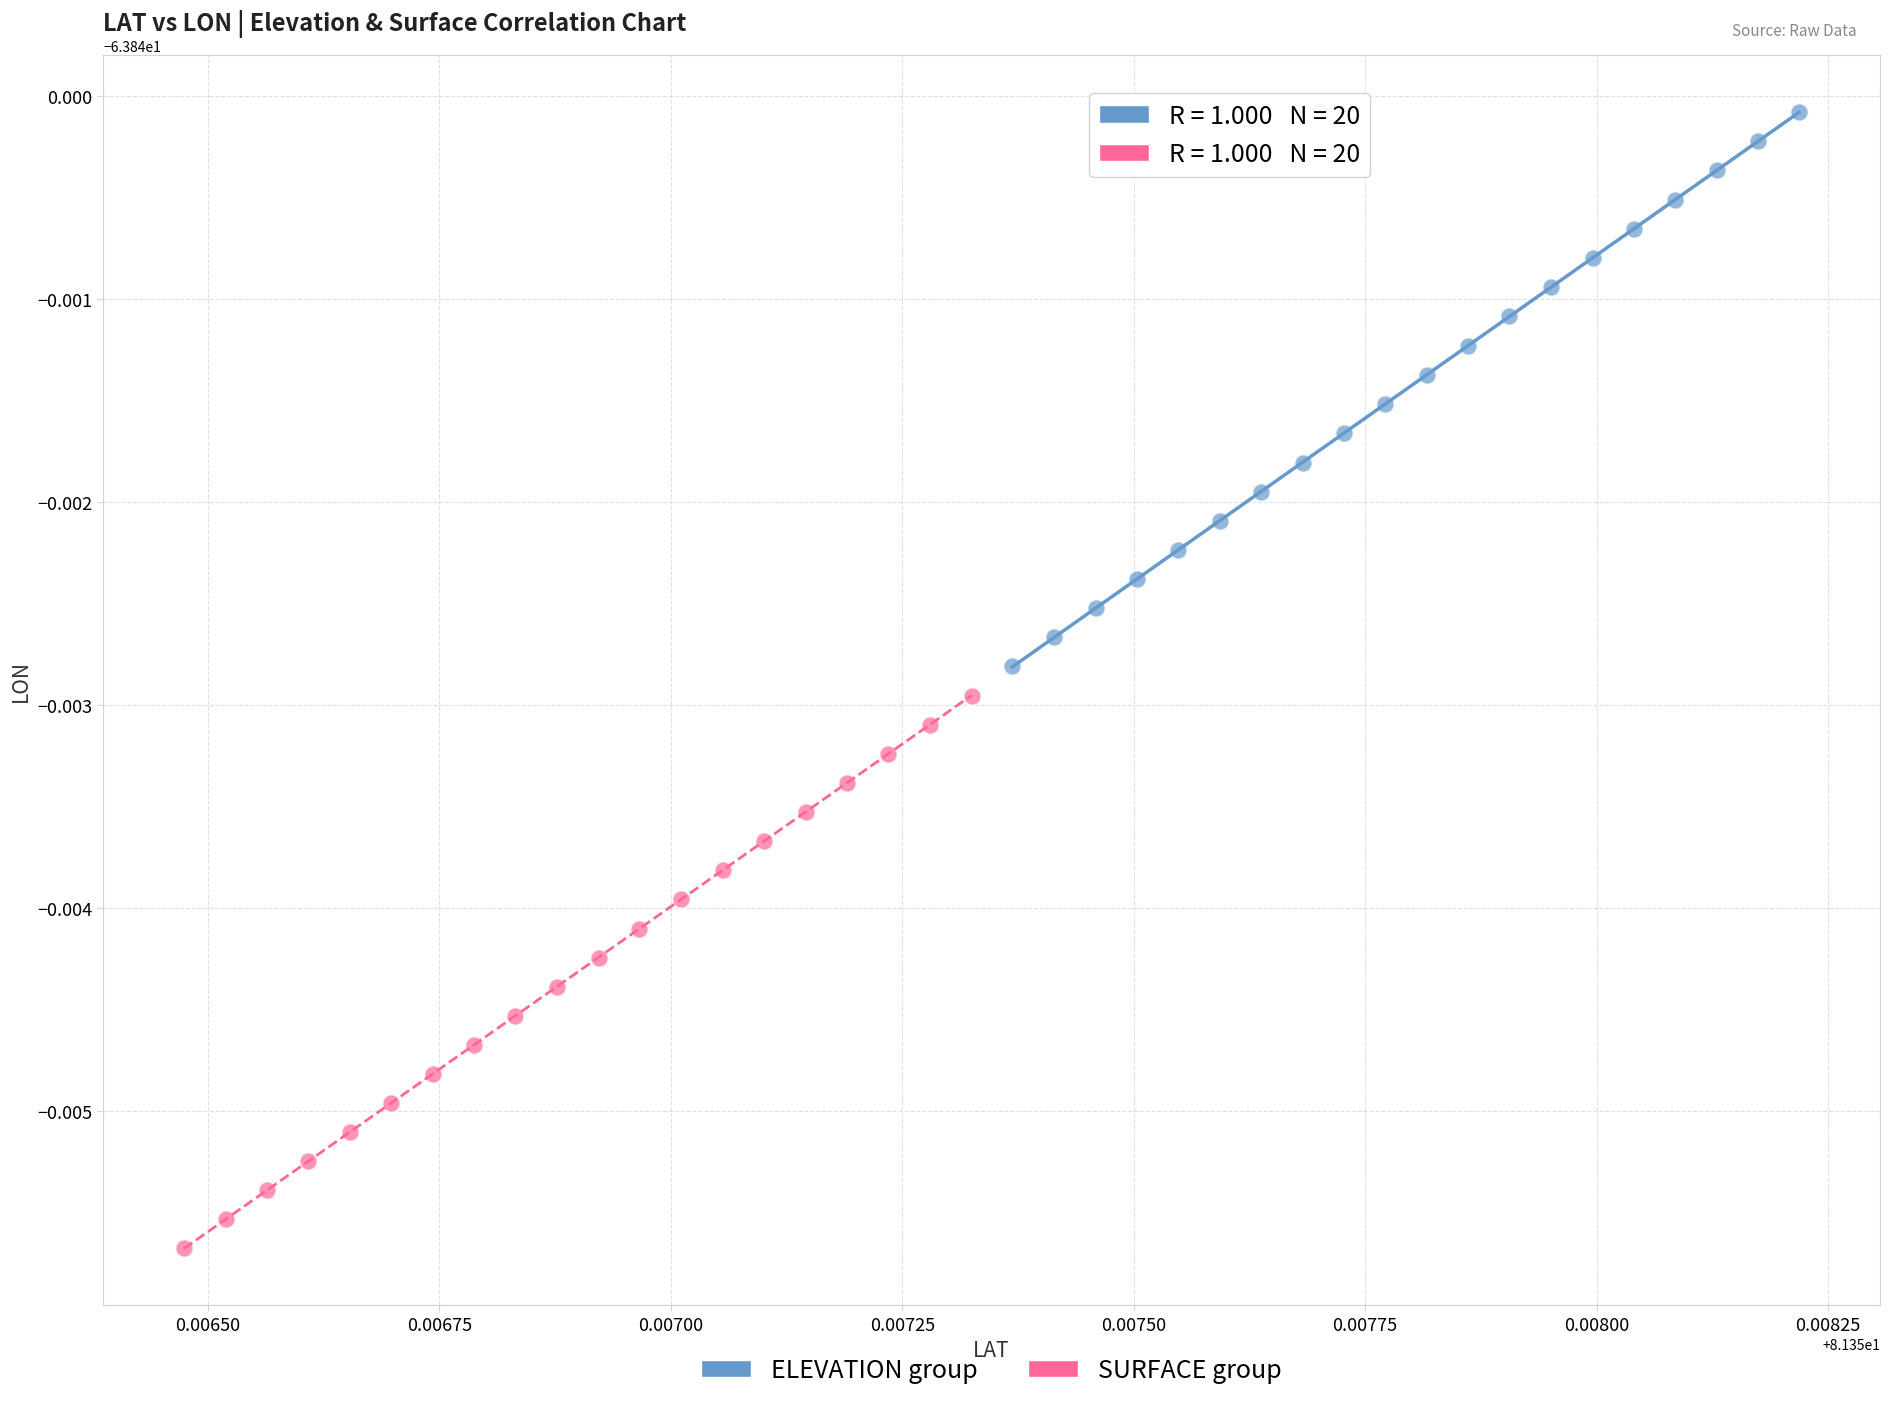

Which series reaches the maximum Y coordinate?

ELEVATION group